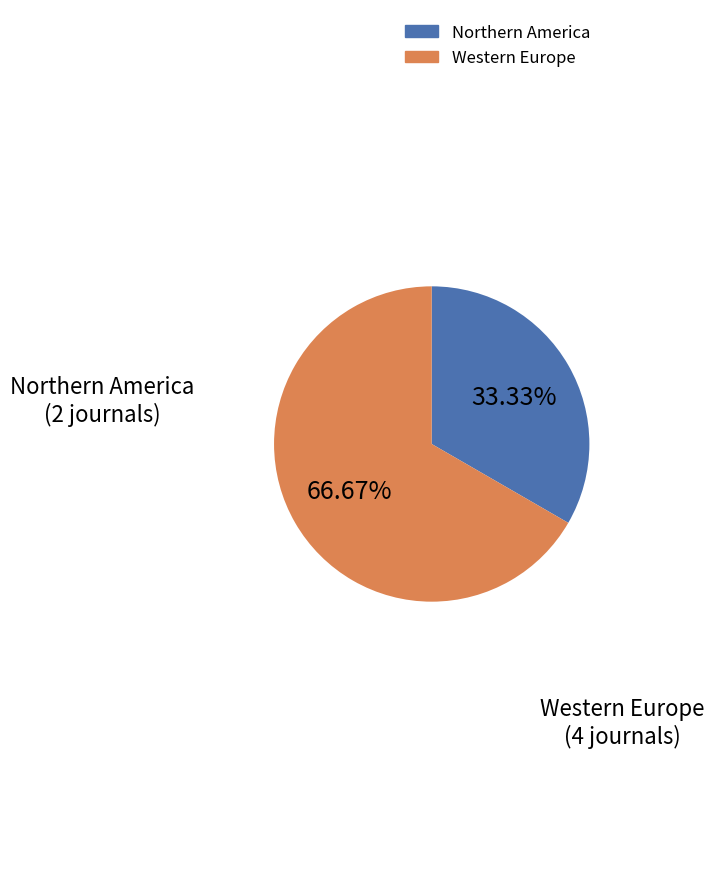

Which has a higher value, Northern America or Western Europe?

Western Europe